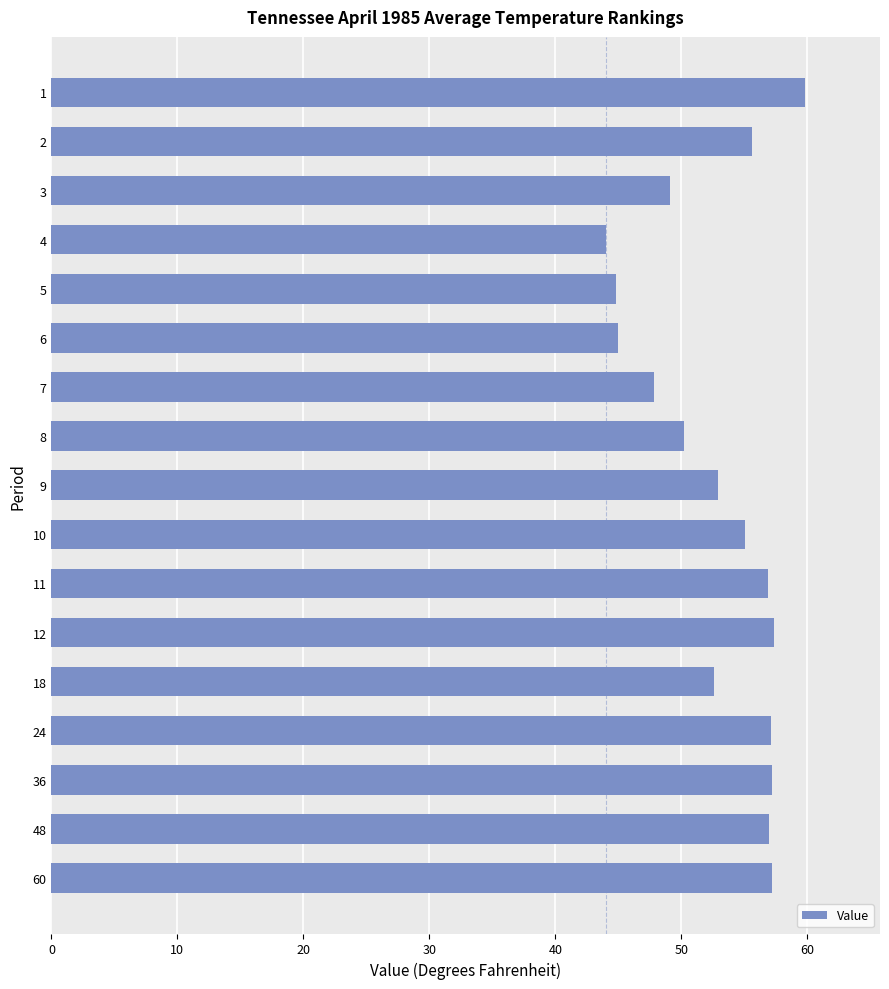

What is the difference between the values at 9 and 7?

5.1